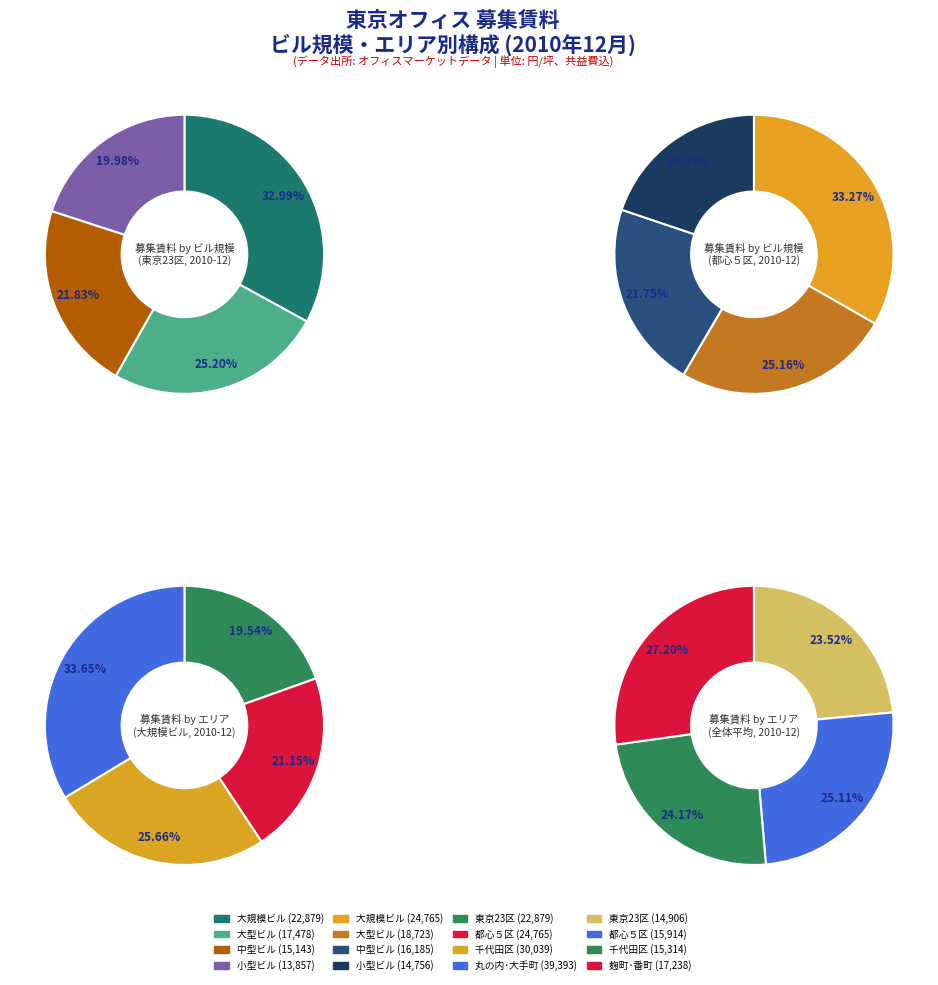

Is the sum of 1 and 3 greater than half?

No